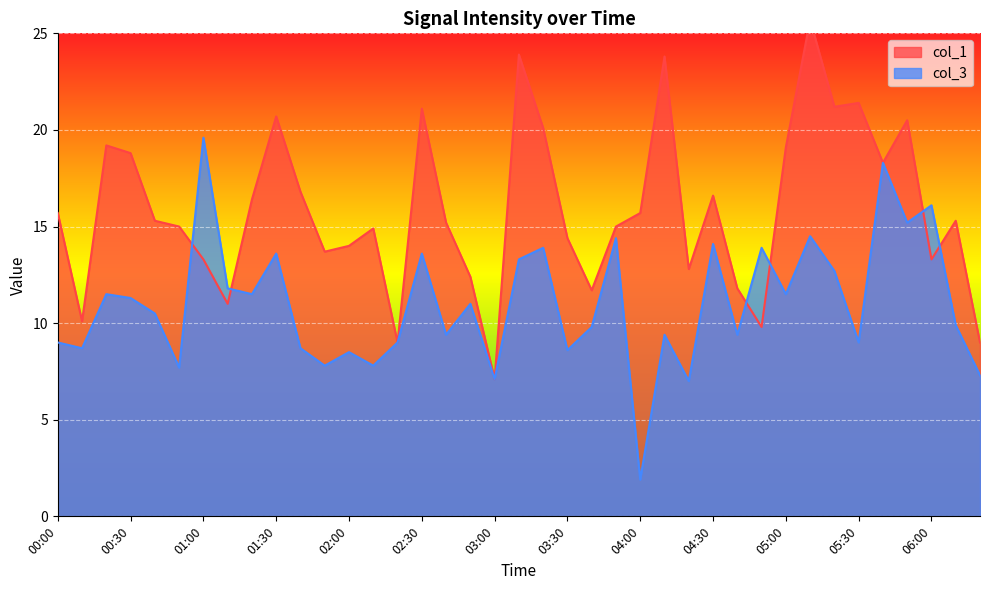

What is the difference between the maximum and minimum values in the col_1 series?

18.6